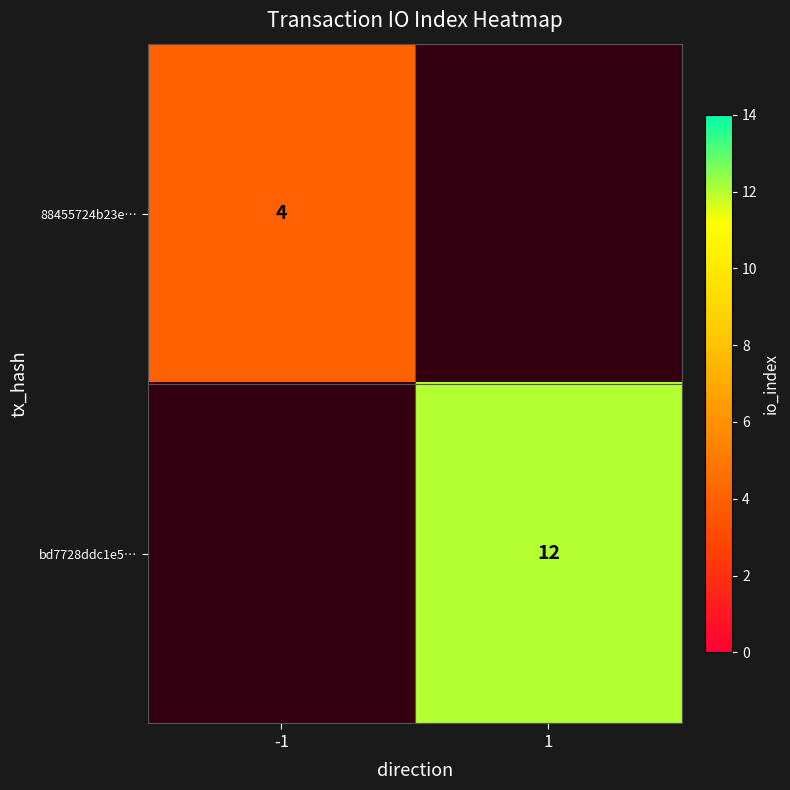

The value of 88455724b23e… at -1 is 7. True or false?

False